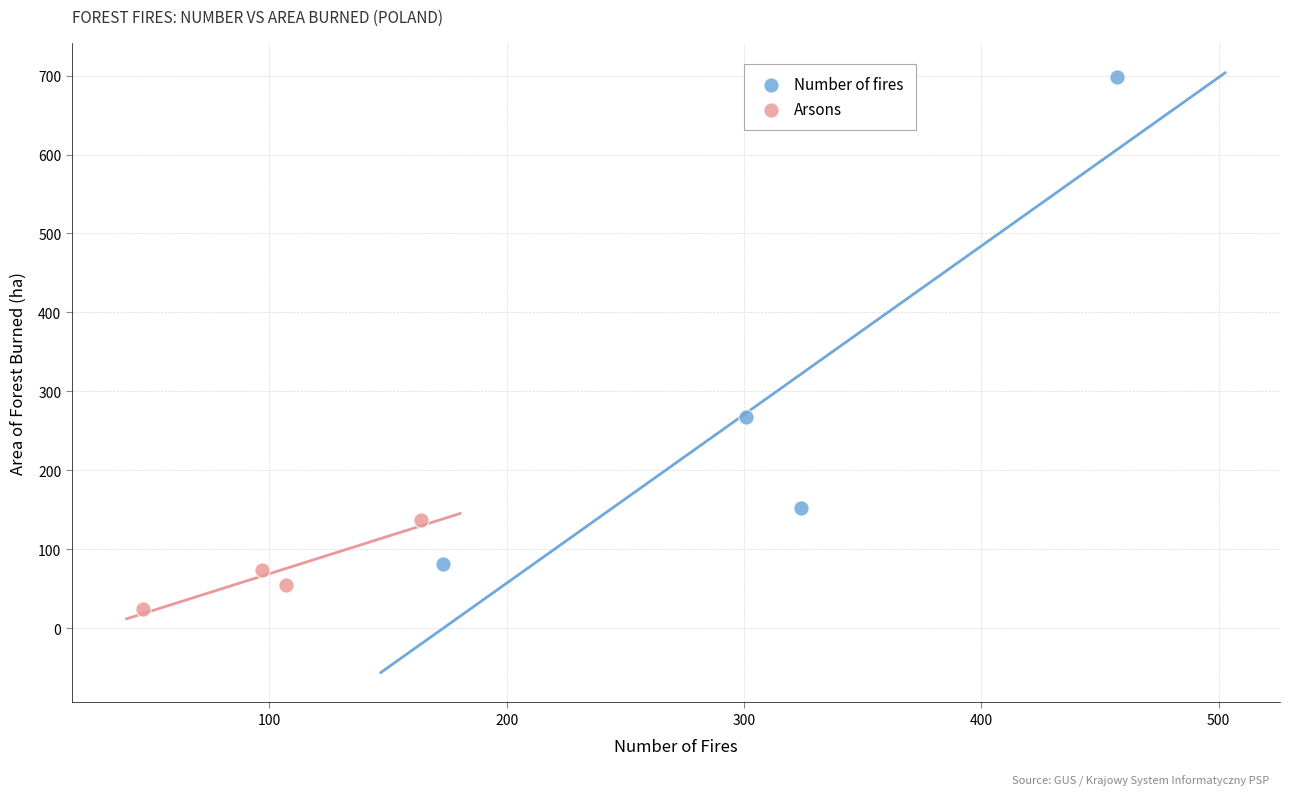

Which series has the largest Y range (max minus min)?

Number of fires